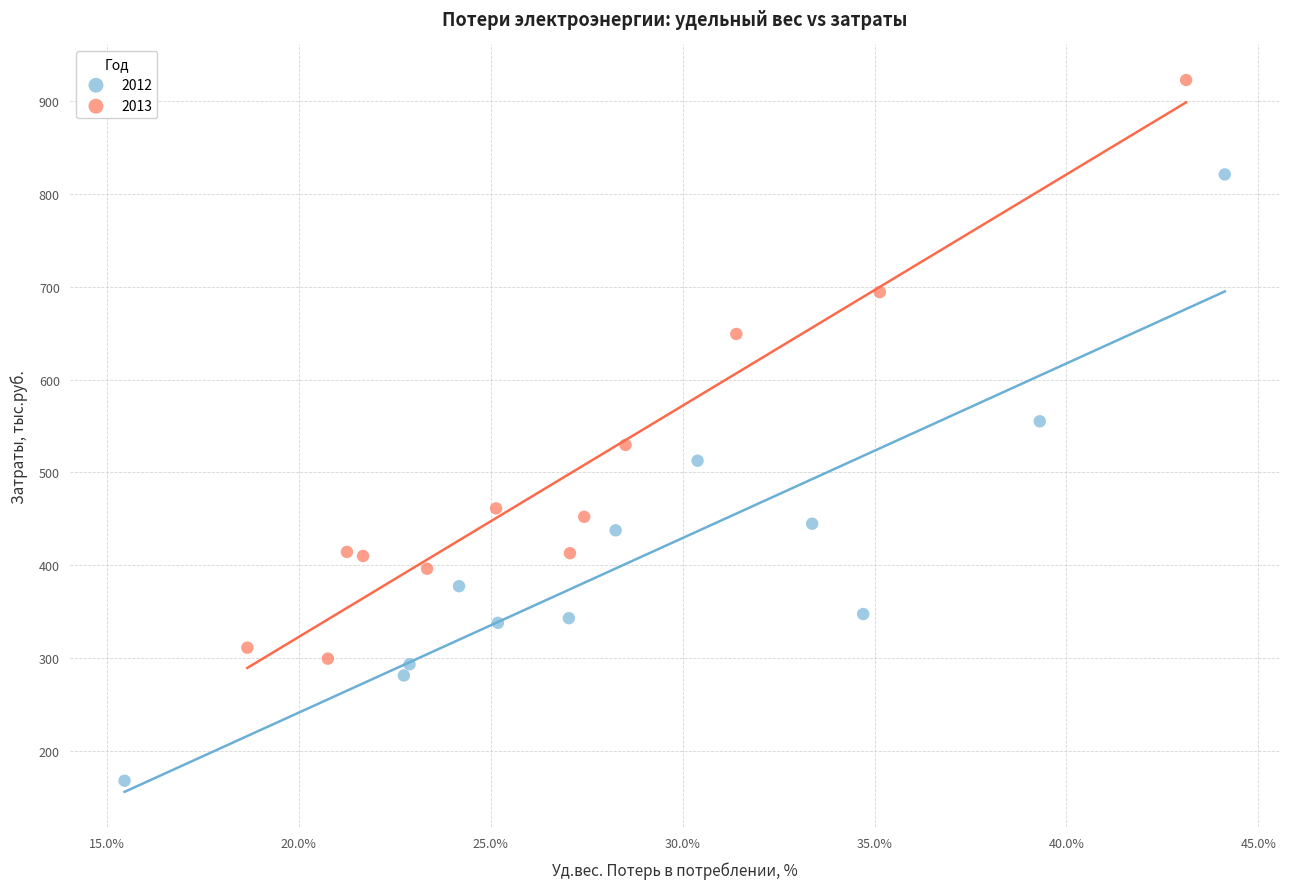

Which series reaches the minimum Y coordinate?

2012